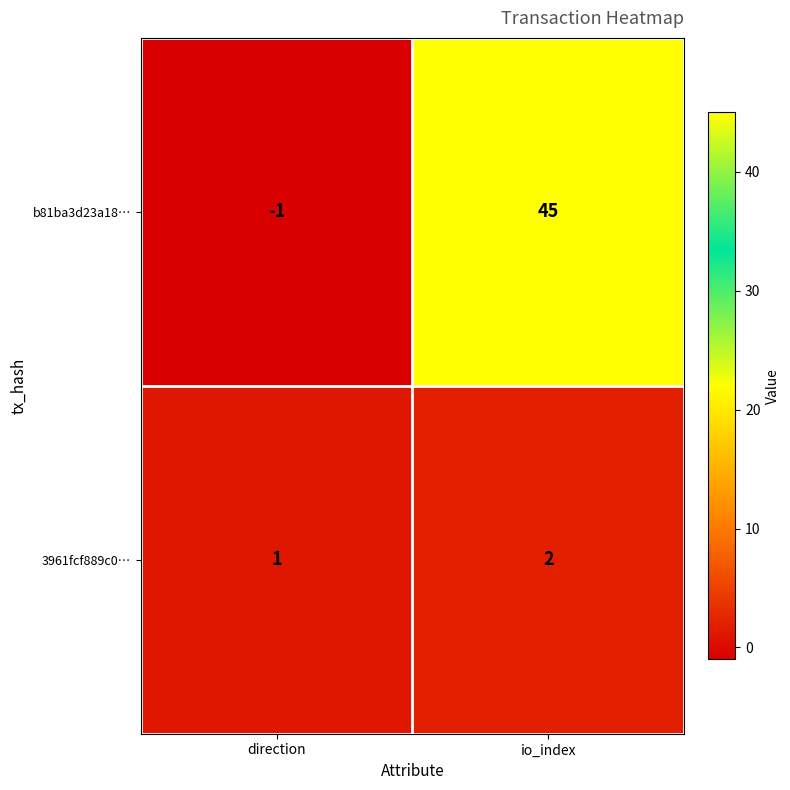

List the series in order of their overall mean, highest first.

b81ba3d23a18…, 3961fcf889c0…